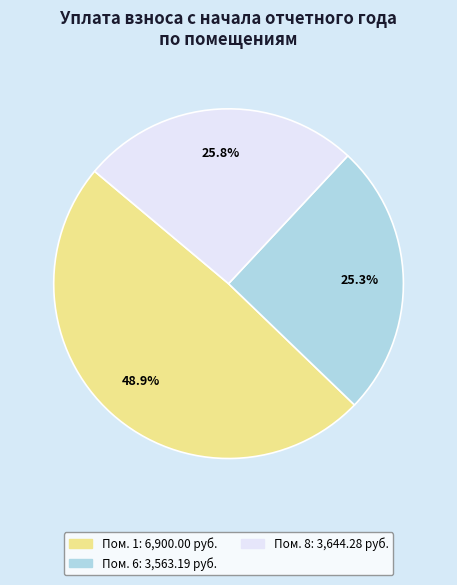

Is there a majority slice in this chart?

No